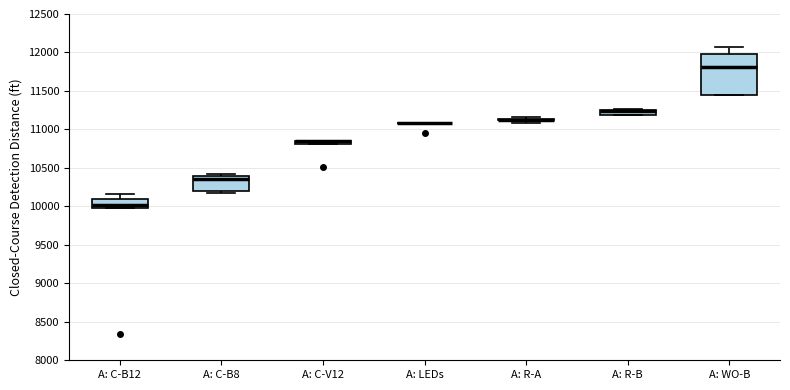

Where is the lower edge of the box for A: WO-B on the y-axis? The values are not printed on the chart, so give them approximately, as read against the axis.

11450